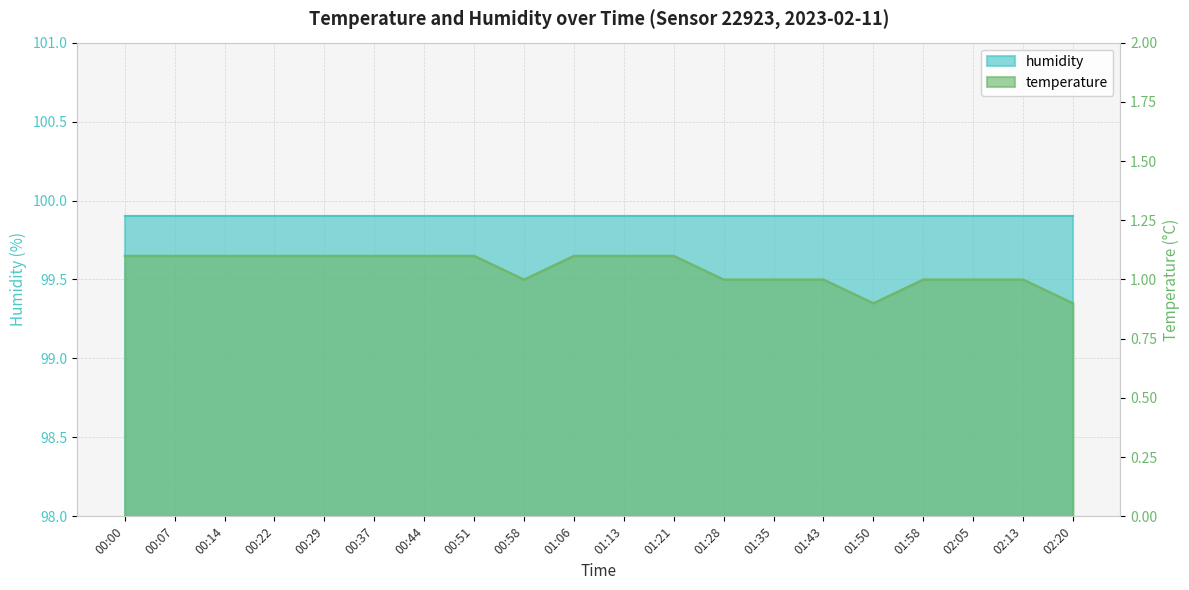

True or false: there are more than 1 points higher than both neighbors.

False